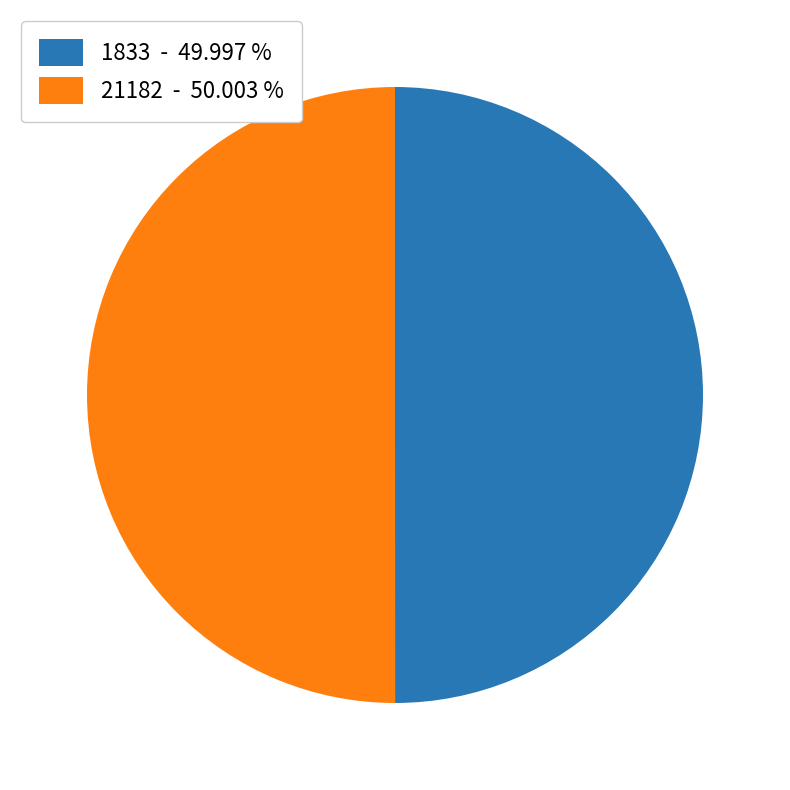

Approximately how many times larger is the value at 21182 - 50.003 % compared to 1833 - 49.997 %?

1.0